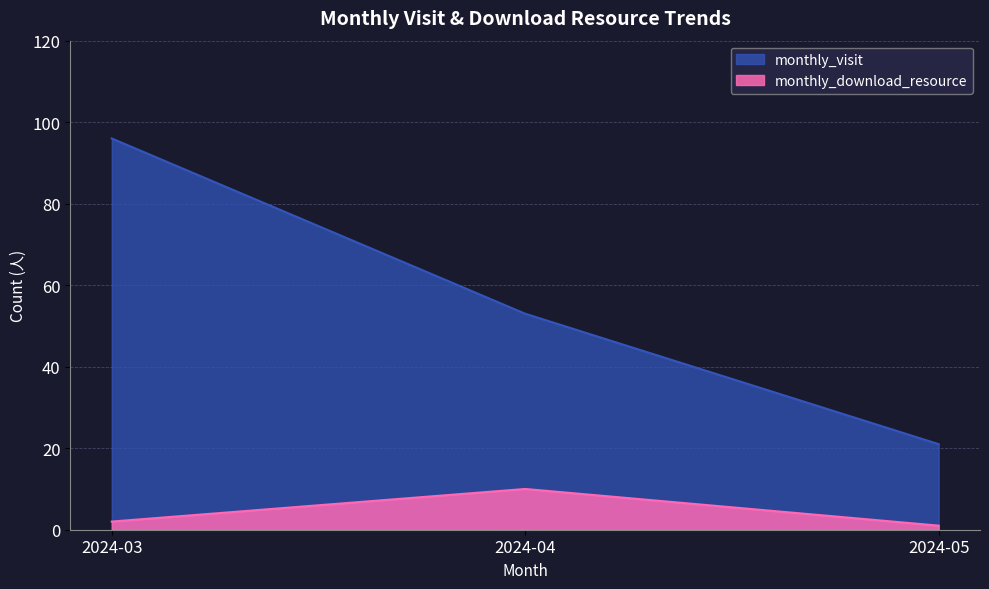

Reading right to left, list all the values displayed in this chart.

monthly_visit: 21	53	96
monthly_download_resource: 1	10	2